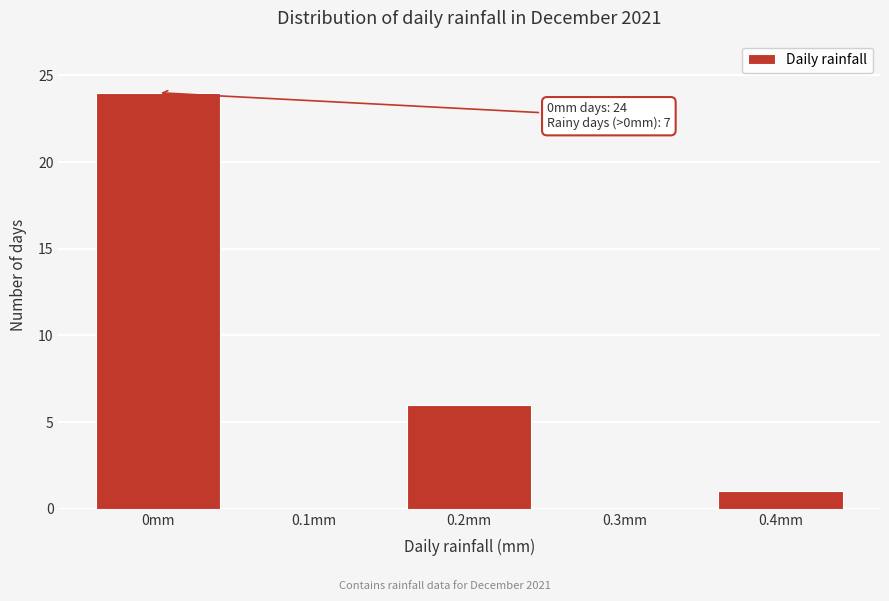

Which range on the x-axis has the tallest bar?

-0.05 to 0.05